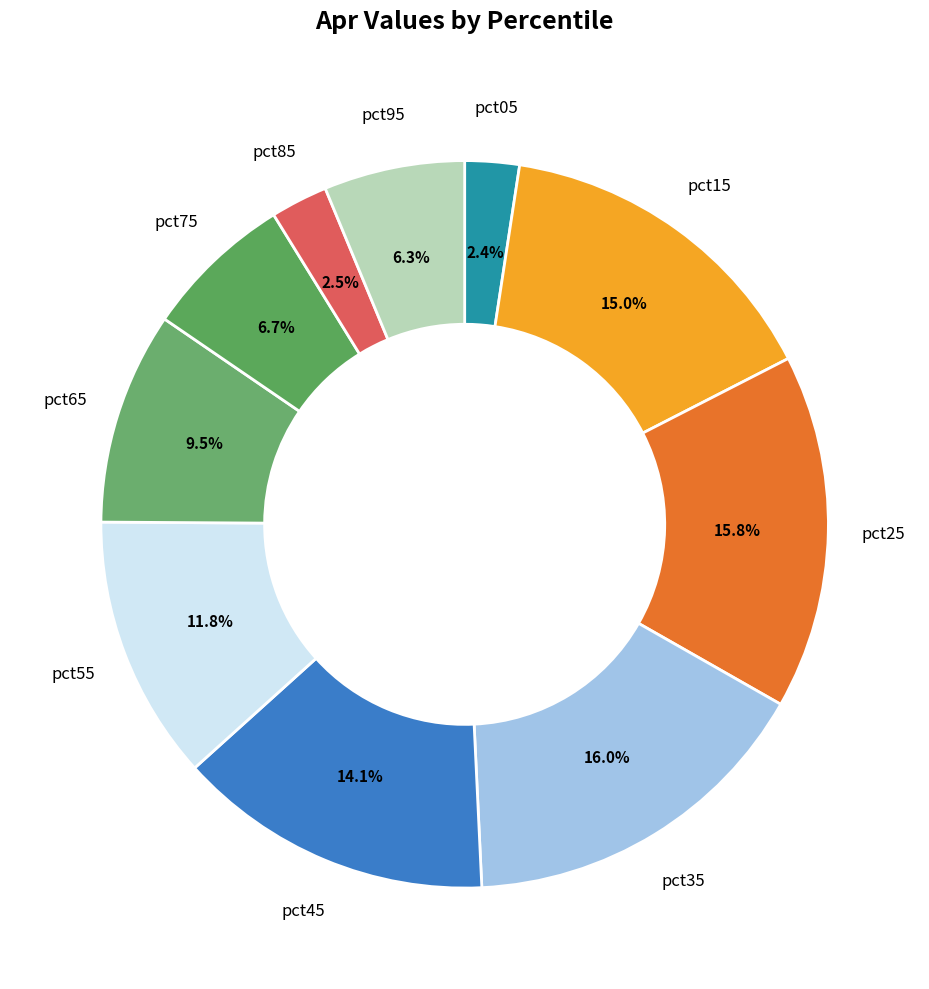

How many segments does this pie chart have?

10